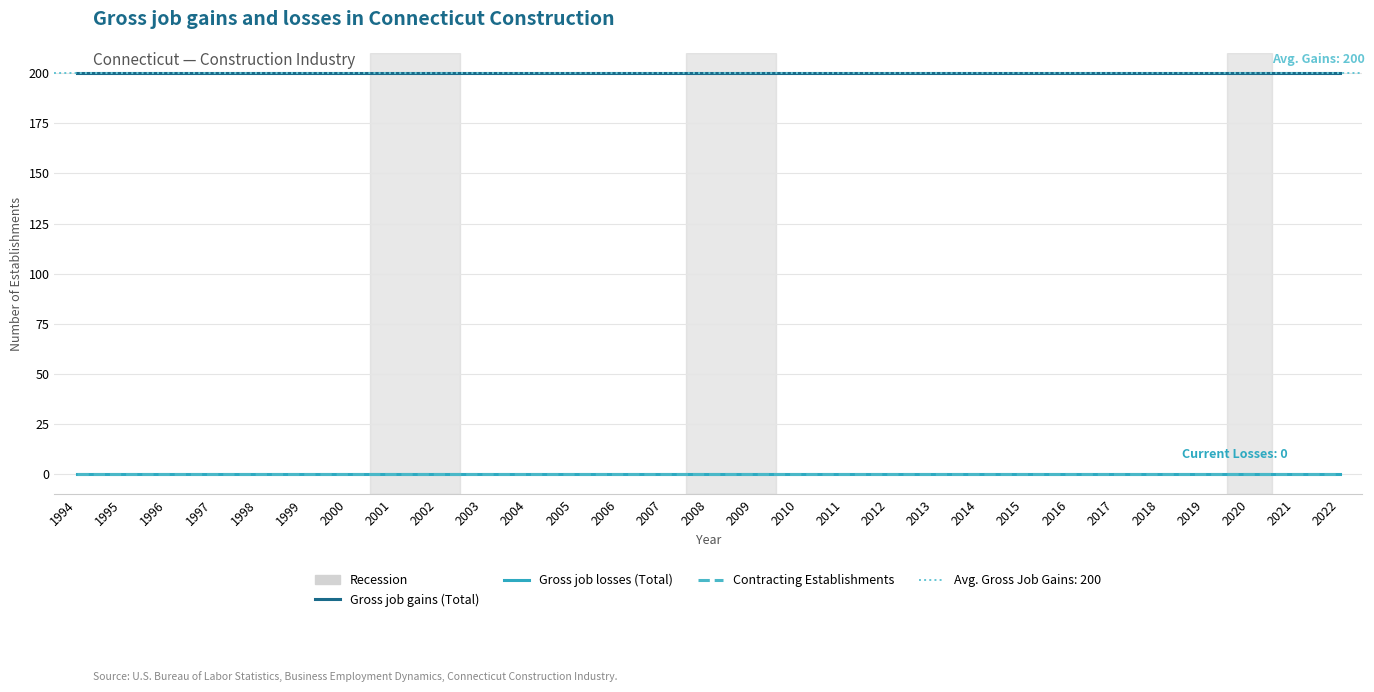

What is the total value across all series at 2019?

200